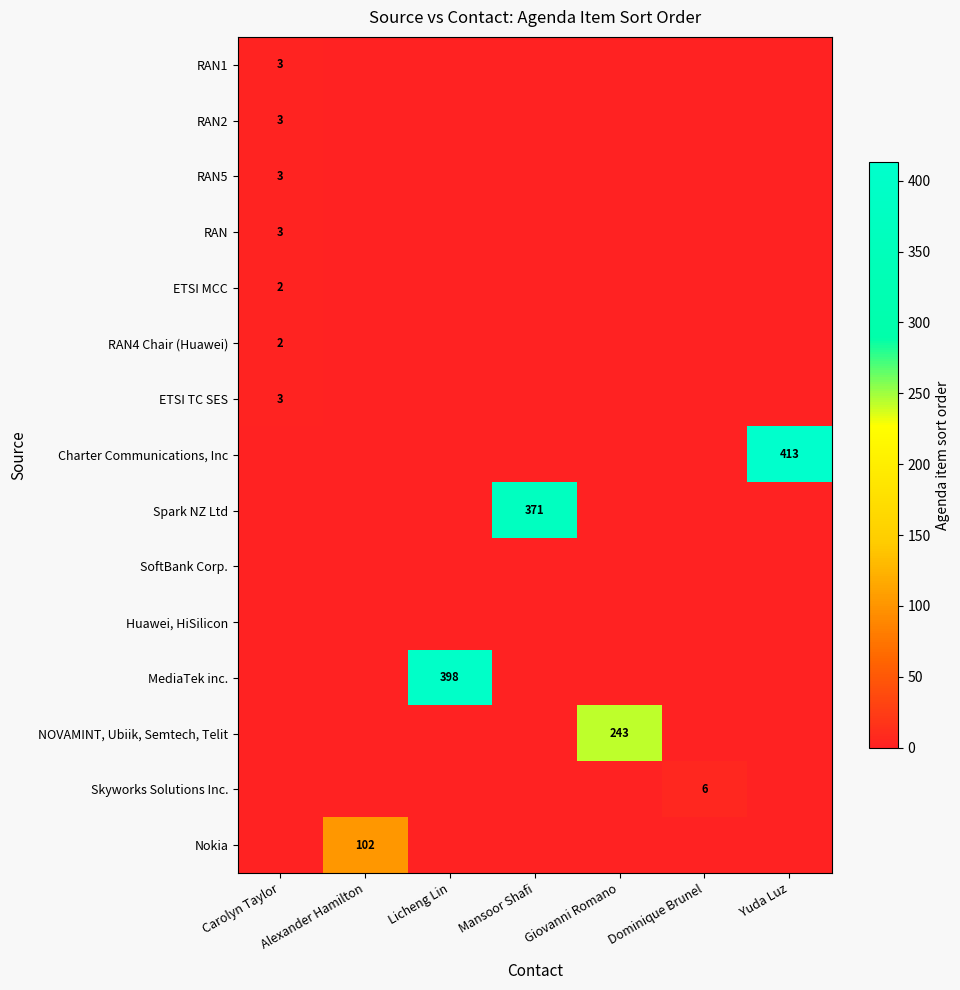

Is it true that RAN4 Chair (Huawei) equals 1 at Carolyn Taylor?

False